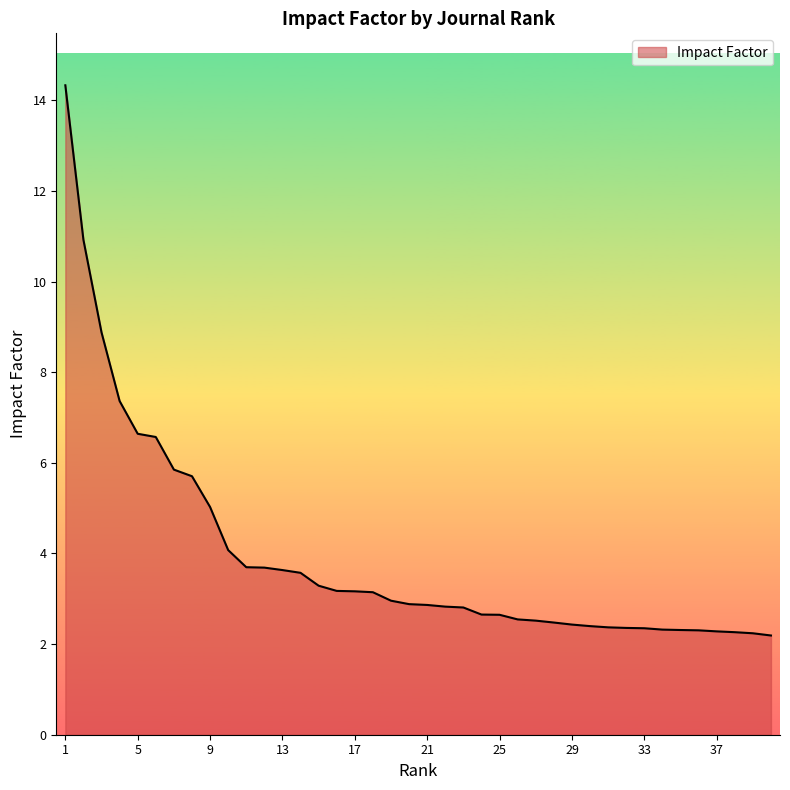

What is the maximum value shown in the chart?

14.3